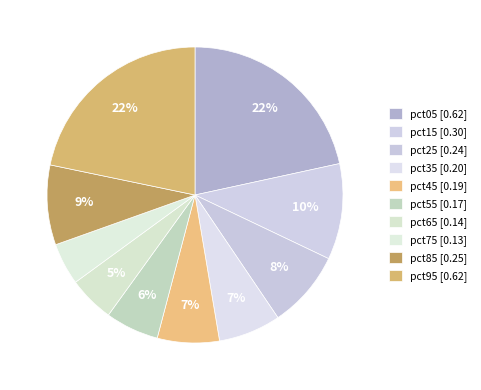

How many slices are in this pie chart?

10